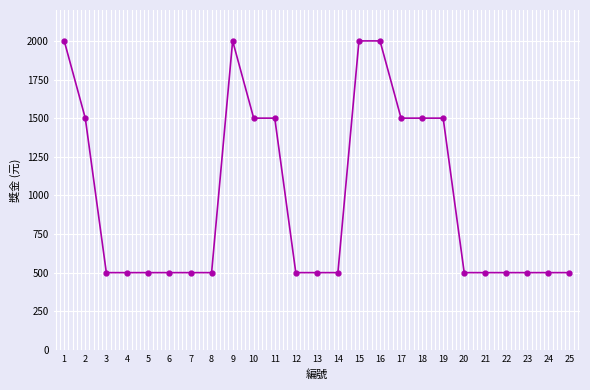

What is the ratio of the value at 24 to the value at 14?

1.0